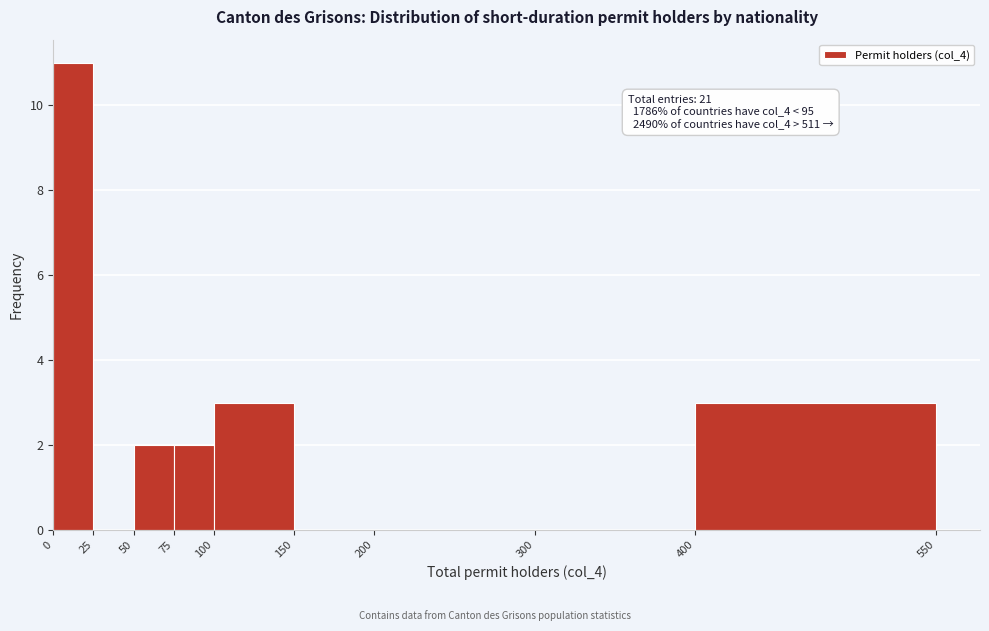

Over which range of the x-axis is the bar tallest?

0 to 25